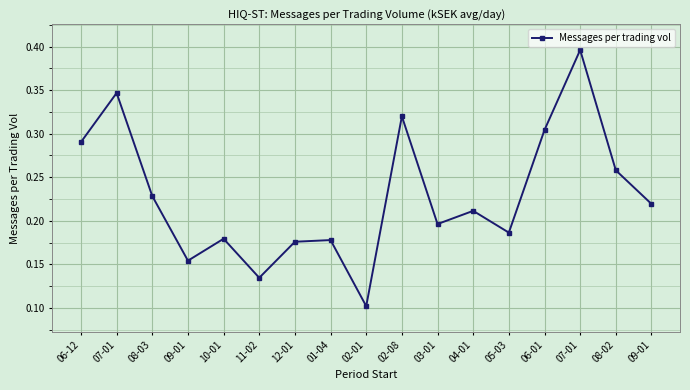

How many lines are shown in the chart?

1